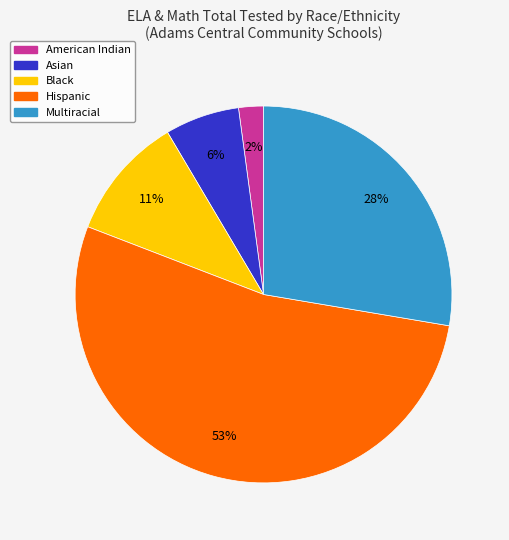

To the nearest percent, what is the average slice percentage?

20%